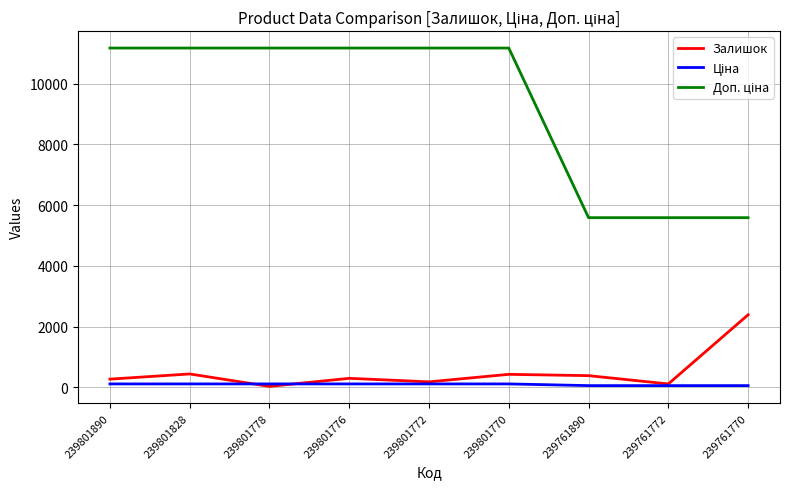

True or false: Залишок has a value of 111.0 at 239761772.

True